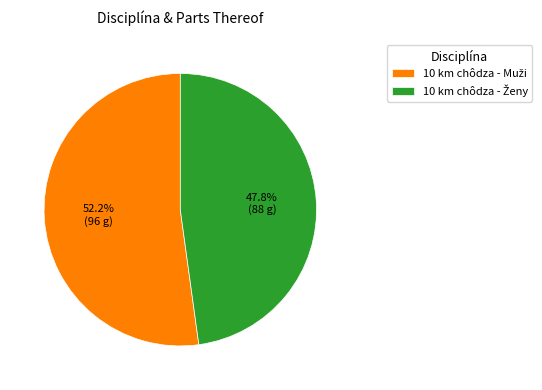

Is there any slice that represents more than half of the pie?

Yes